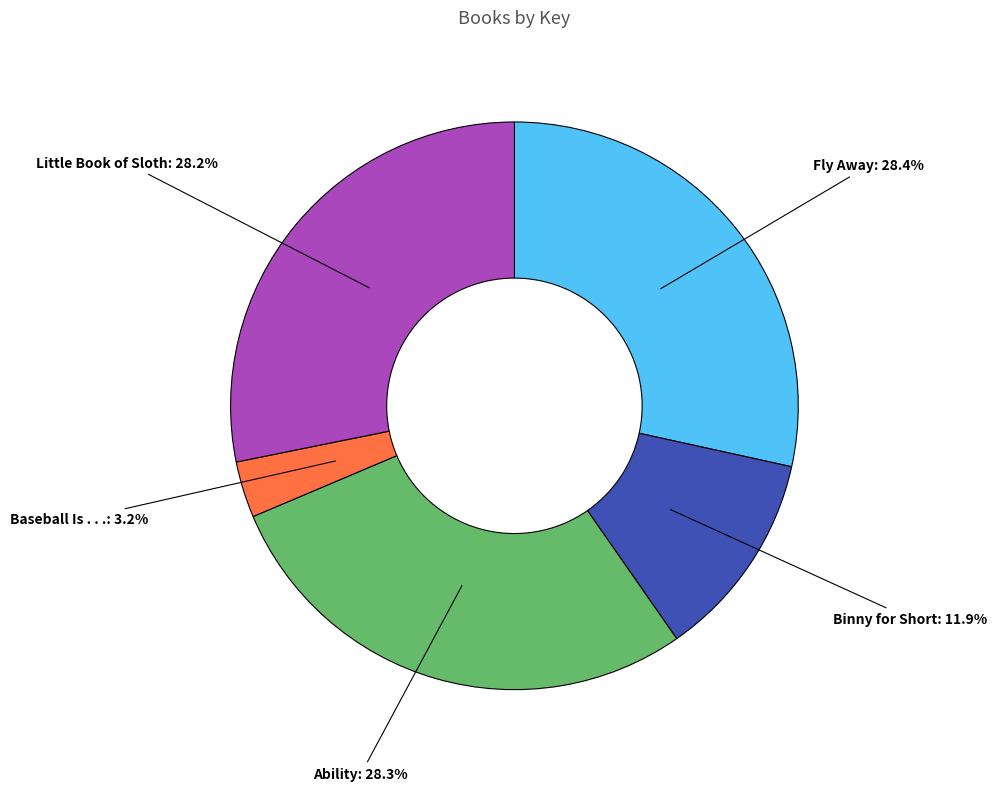

Is there any slice that represents more than half of the pie?

No